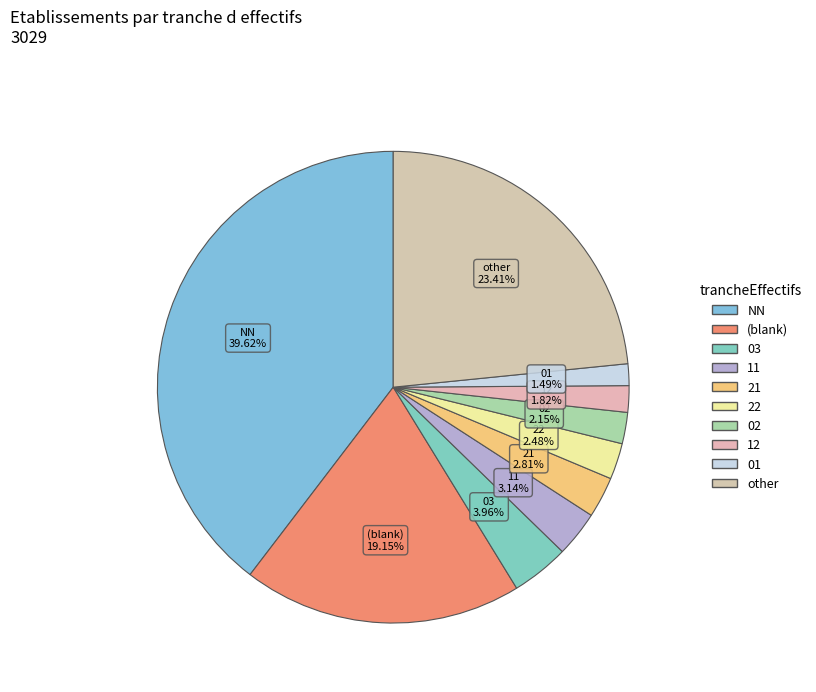

Rank the categories by value from lowest to highest.

01, 12, 02, 22, 21, 11, 03, , other, NN